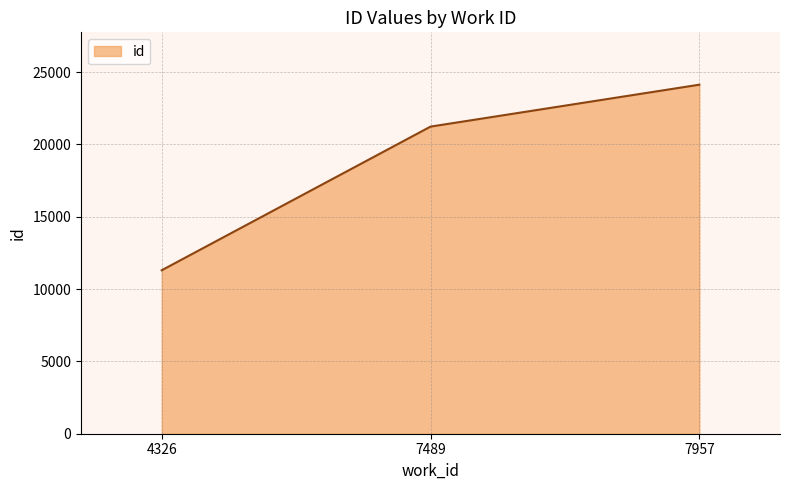

At which label is the value closest to 17715?

7489